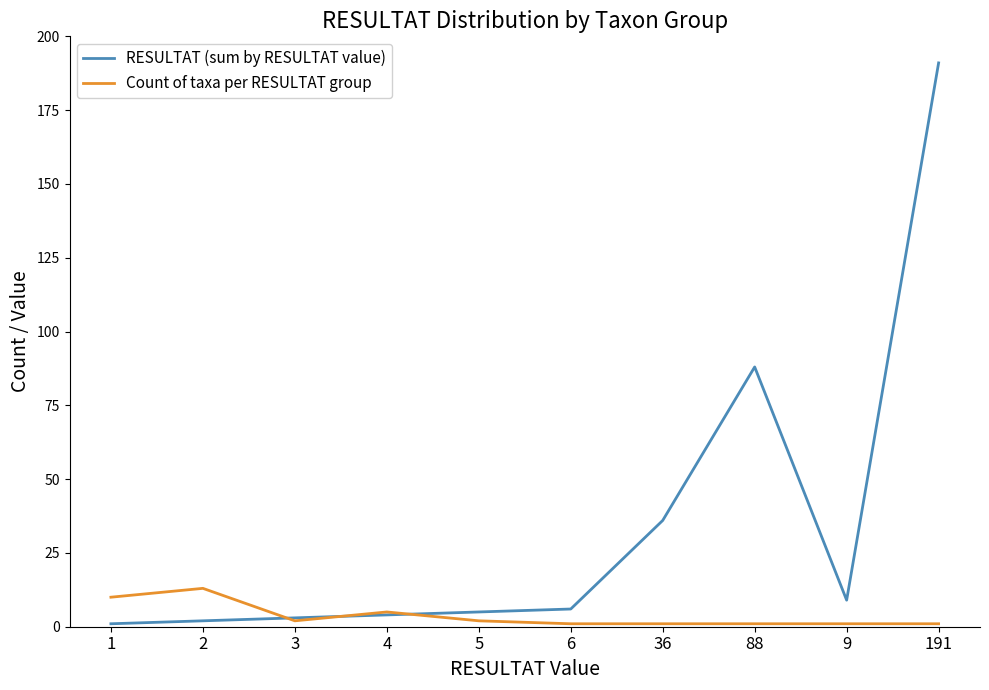

At how many categories does at least one series exceed 96?

1